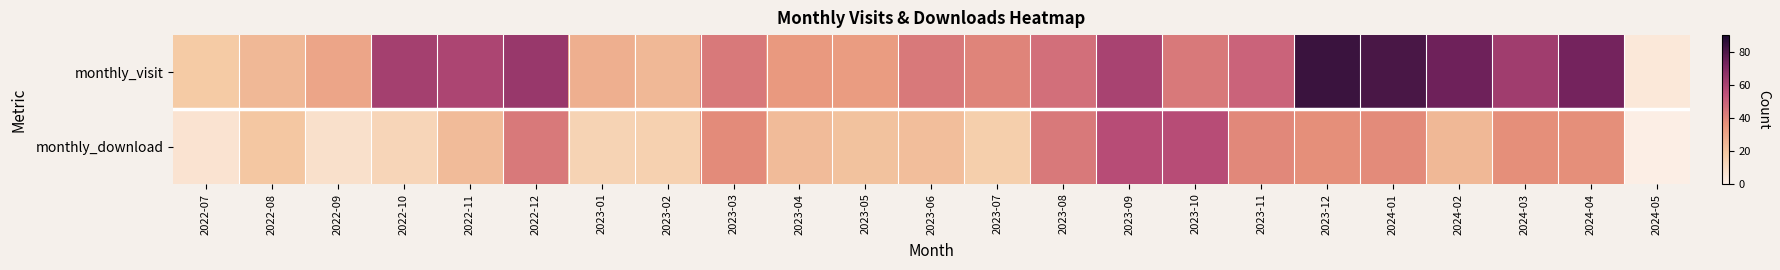

What is the spread (max minus min) of values at 2022-10?

48